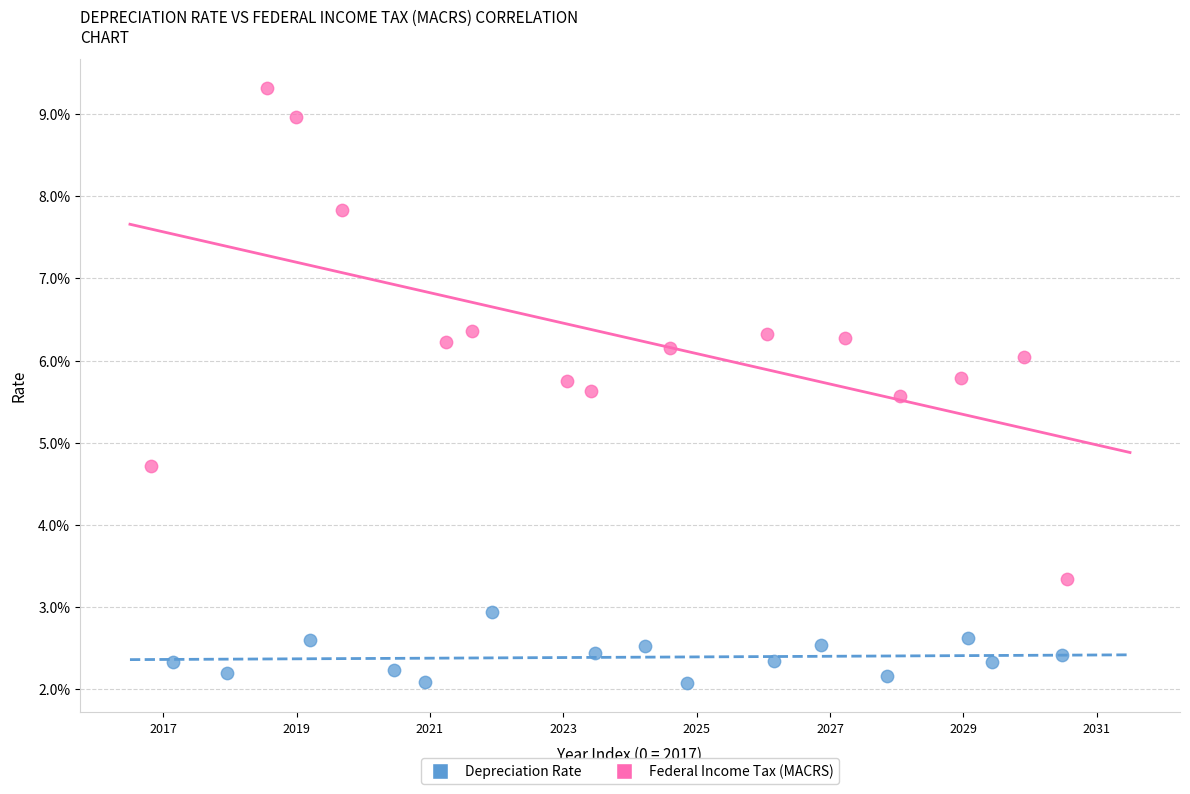

Which series reaches the maximum Y coordinate?

Federal Income Tax (MACRS)